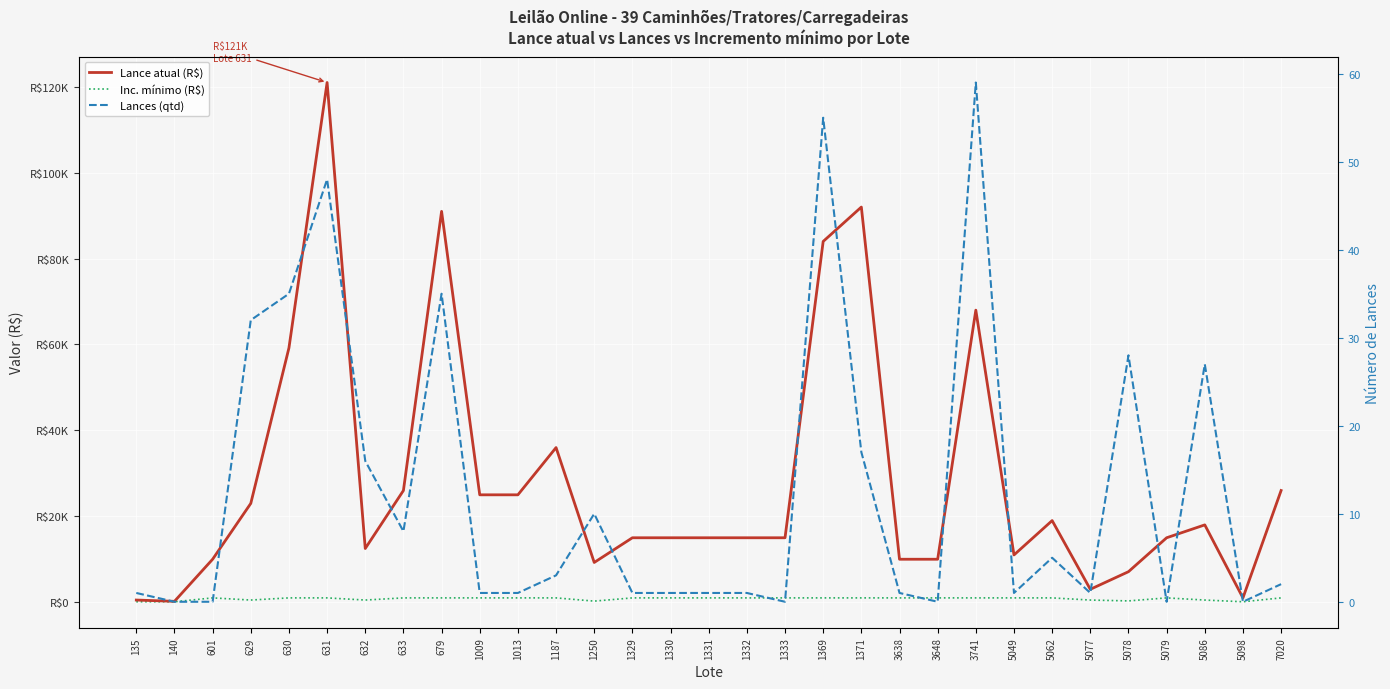

True or false: Lances (qtd) and Lance atual (R$) intersect in this chart.

False